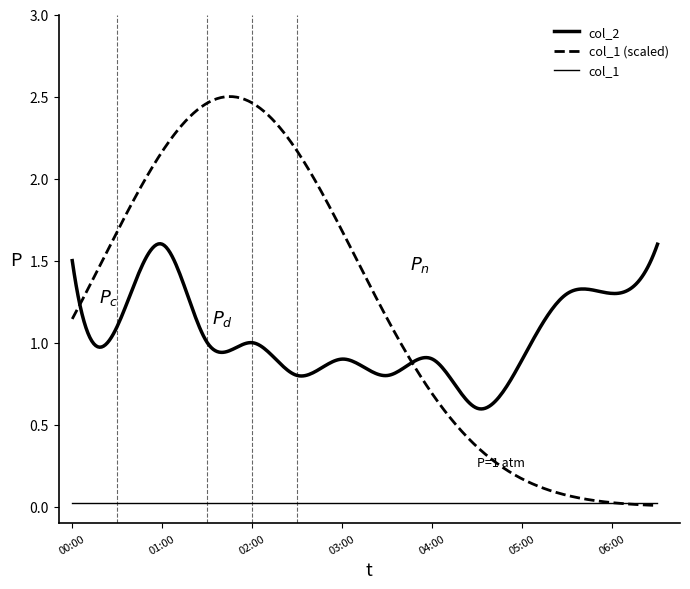

True or false: col_1 and col_2 cross at least once.

False